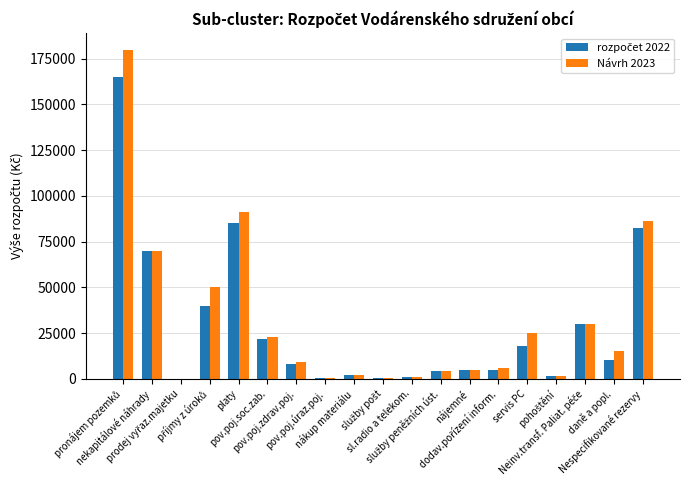

Is it true that rozpočet 2022 equals 40000 at příjmy z úroků?

True